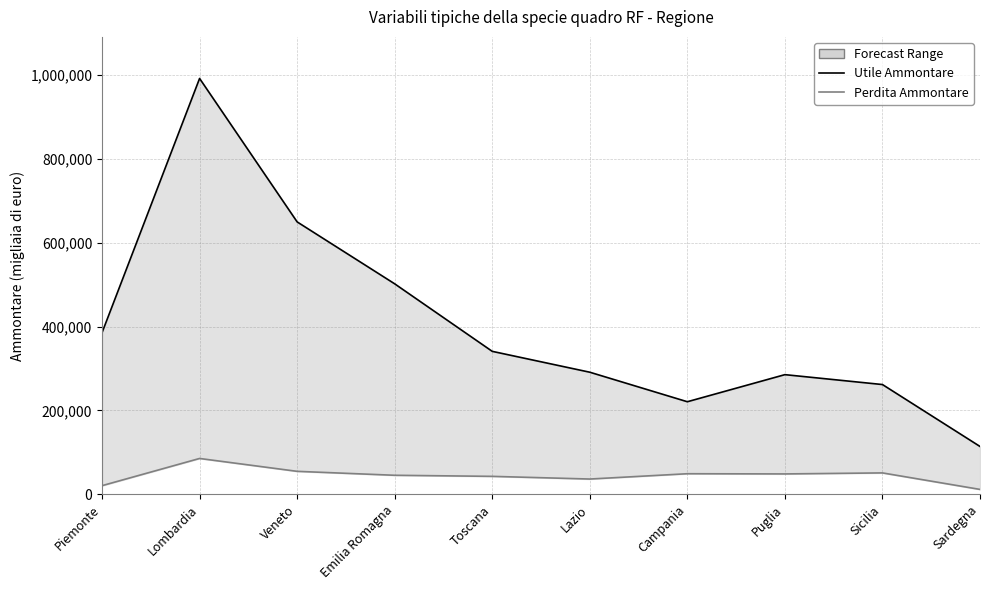

Where does the Utile Ammontare series first go above 340774?

Piemonte